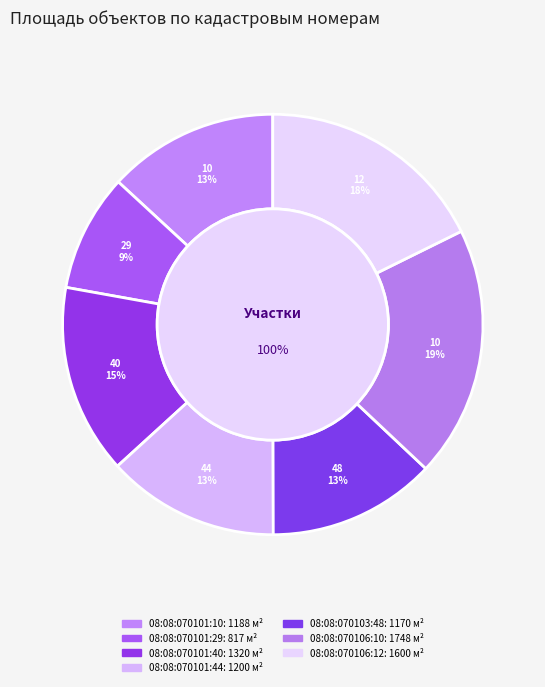

Rank the categories by value from highest to lowest.

08:08:070106:10, 08:08:070106:12, 08:08:070101:40, 08:08:070101:44, 08:08:070101:10, 08:08:070103:48, 08:08:070101:29